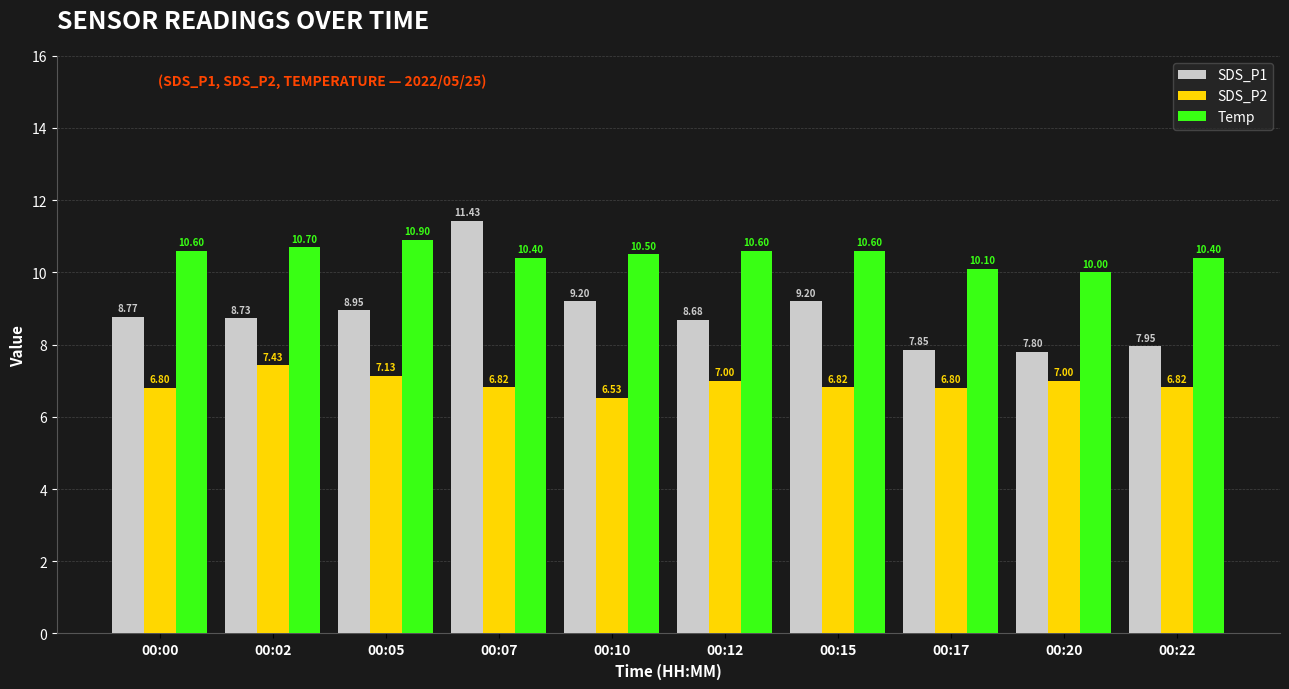

At which category does the chart reach its minimum across all series?

00:10